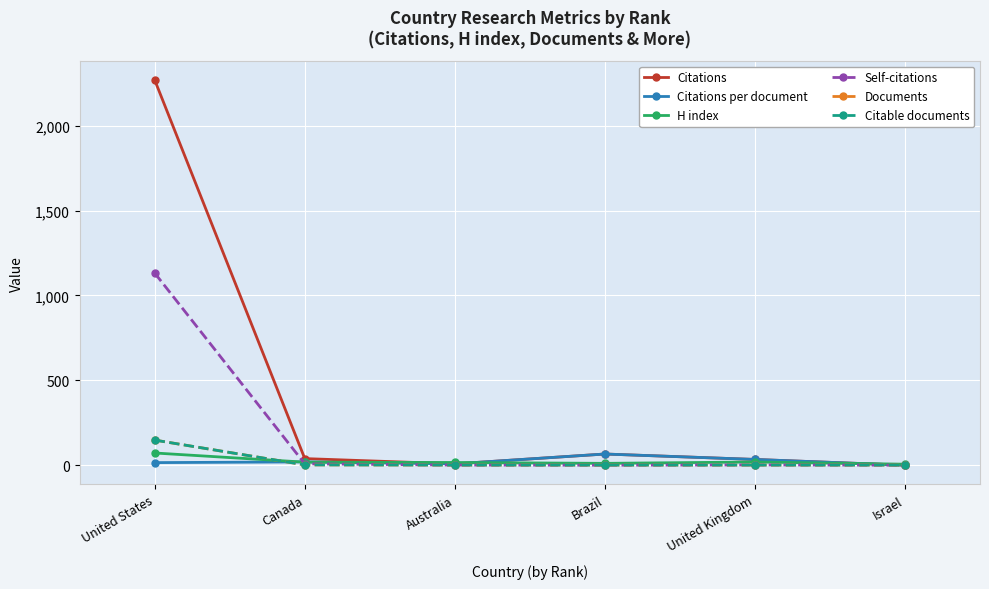

True or false: Citations has a value of 55.8 at United Kingdom.

False